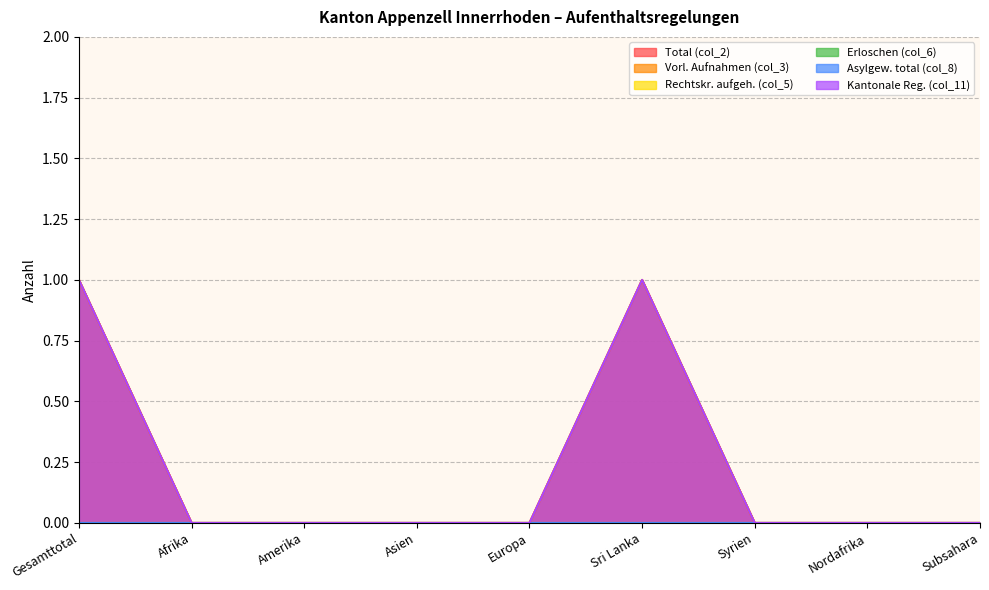

True or false: Kantonale Reg. (col_11) has a value of 0 at Syrien.

True